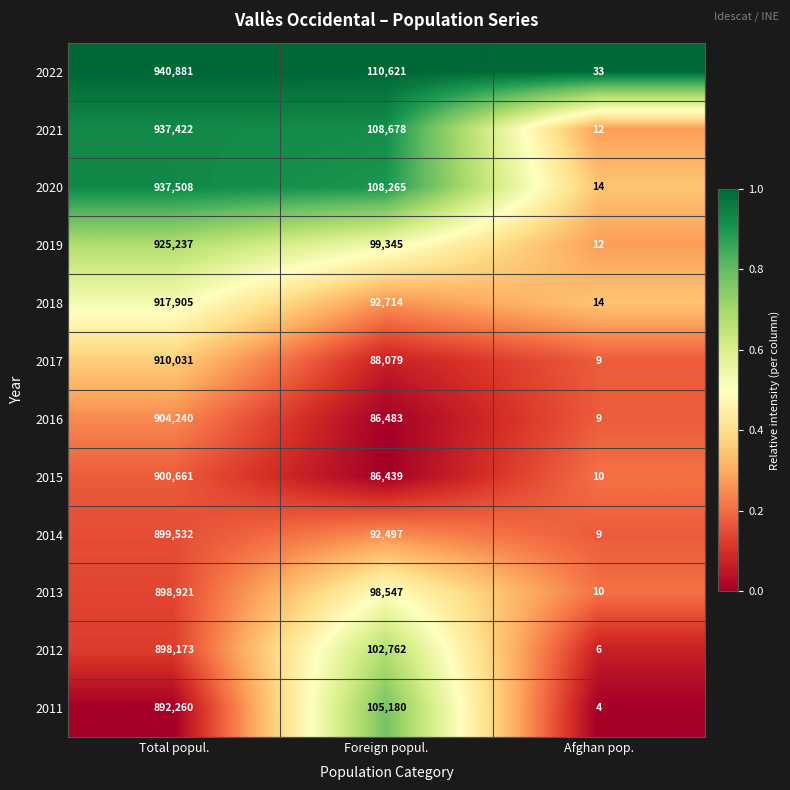

List the series in order of their peak value, lowest first.

2011, 2012, 2013, 2014, 2015, 2016, 2017, 2018, 2019, 2021, 2020, 2022